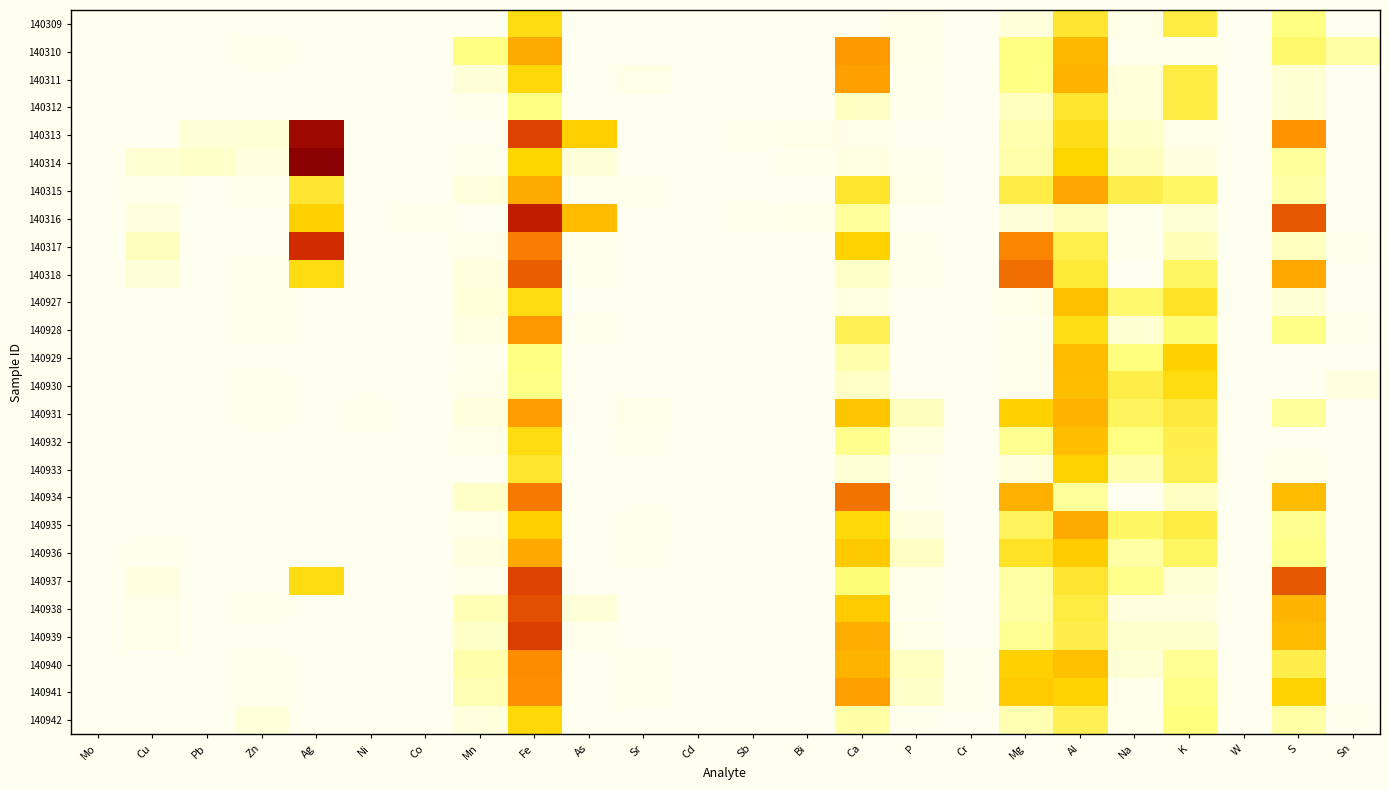

Which has a higher value, Ni or Fe?

Fe